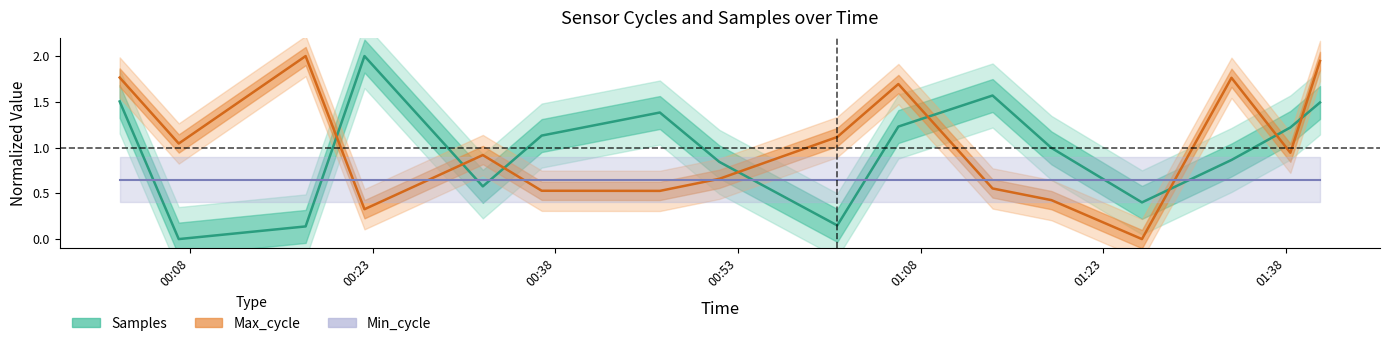

True or false: Samples and Min_cycle intersect in this chart.

True